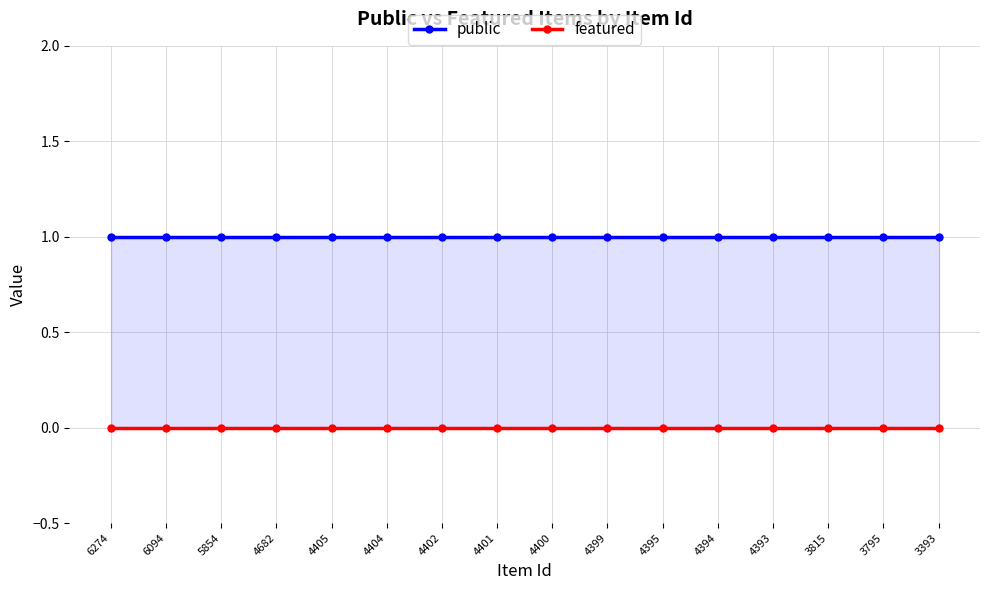

List the labels in order of featured value, smallest first.

6274, 6094, 5854, 4682, 4405, 4404, 4402, 4401, 4400, 4399, 4395, 4394, 4393, 3815, 3795, 3393